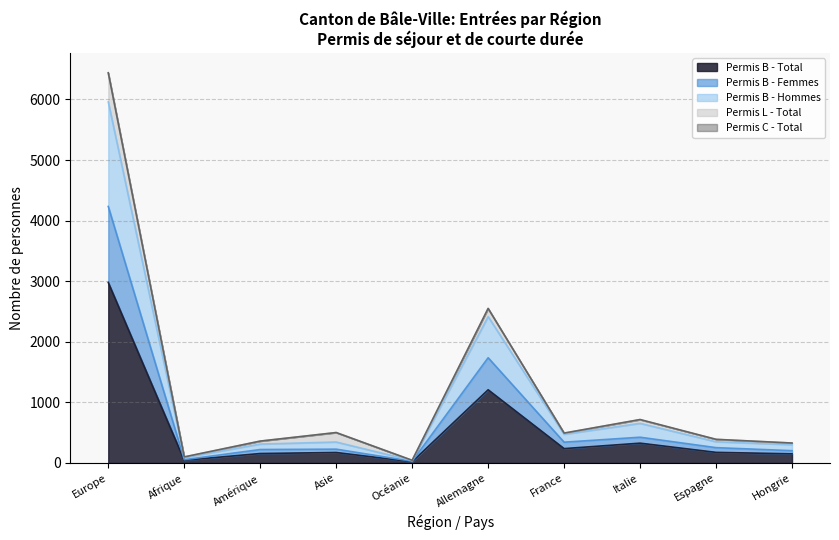

What is the difference between the Permis B - Femmes values at Espagne and Amérique?

31